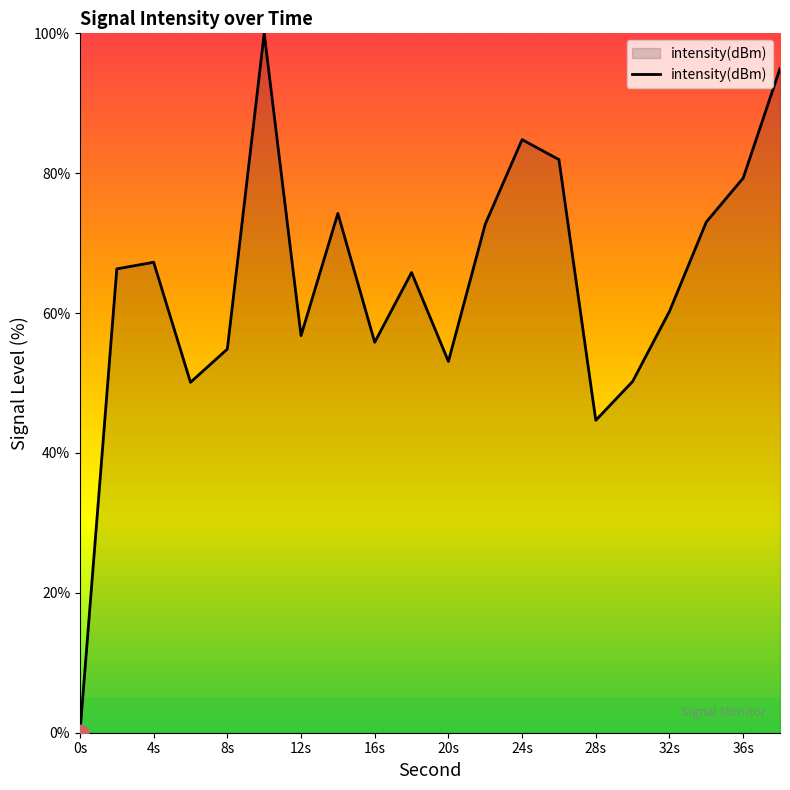

What is the greatest value displayed?

100.0